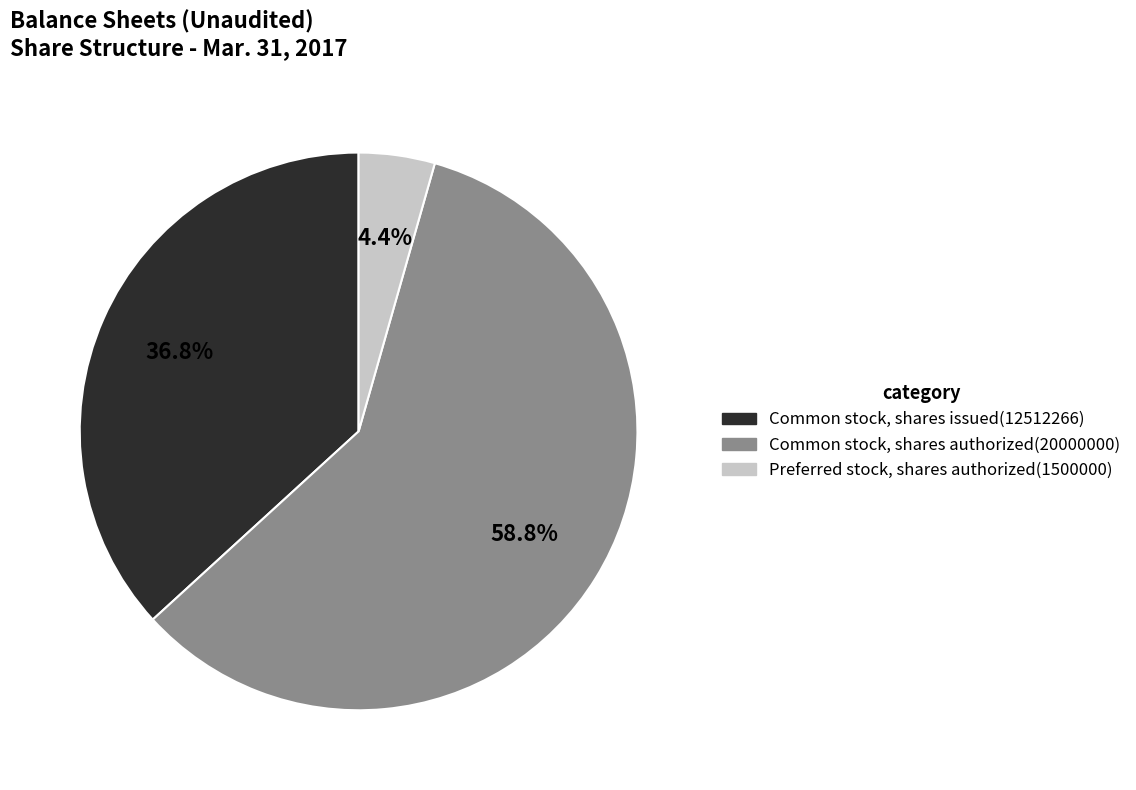

Rank the categories by value from highest to lowest.

Common stock, shares authorized, Common stock, shares issued, Preferred stock, shares authorized